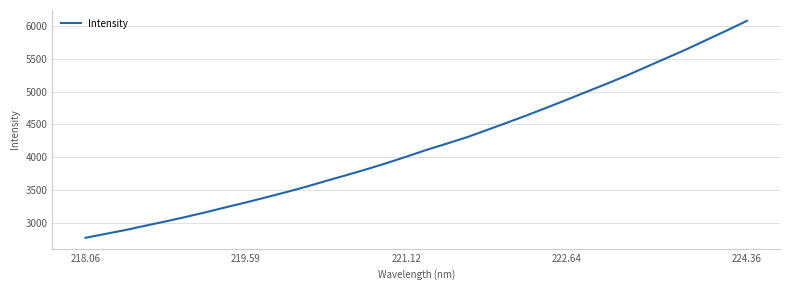

What is the difference between the maximum and minimum values?

3301.3